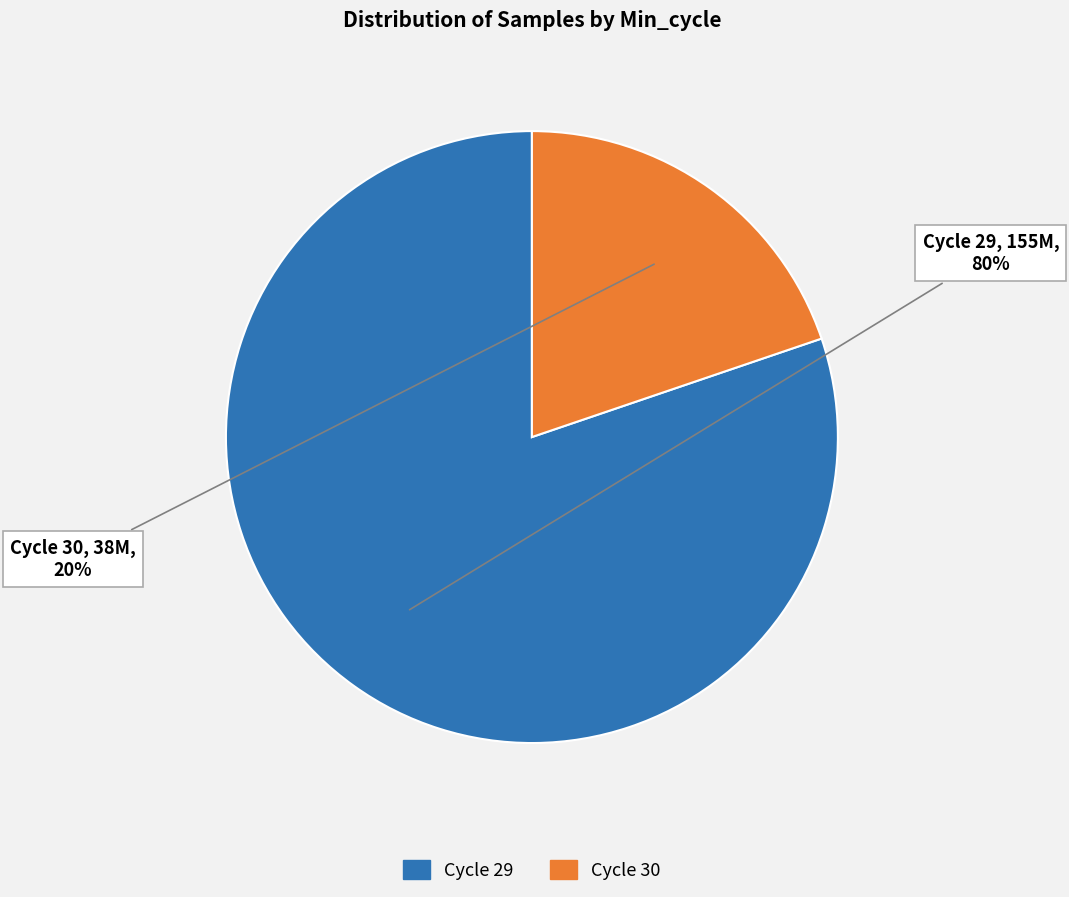

To the nearest percent, what is the difference between the largest and smallest slice percentages?

60%